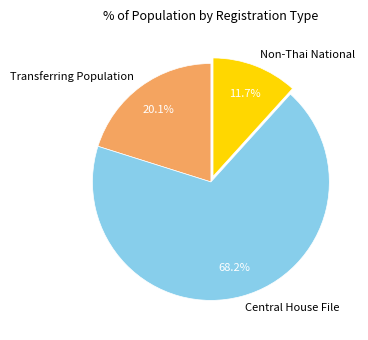

To the nearest percent, what percentage of the pie is Non-Thai National?

12%